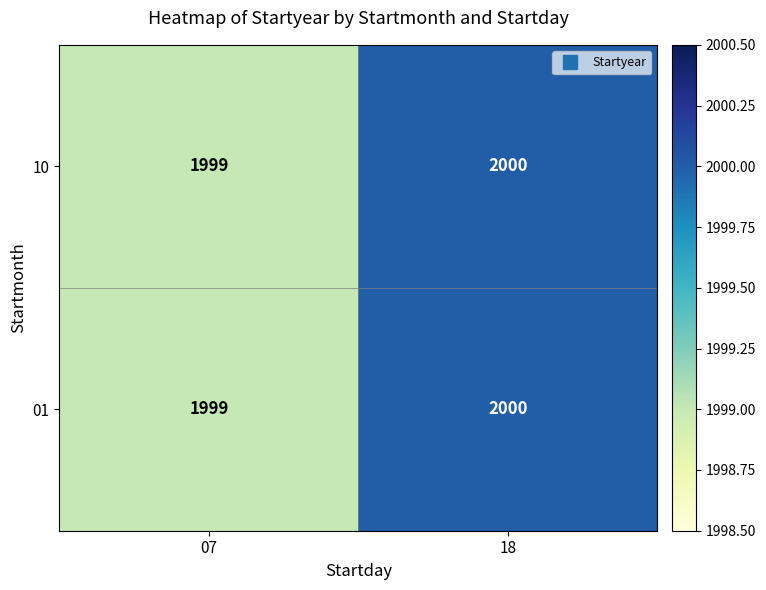

The value of 01 at 18 is 2625. True or false?

False